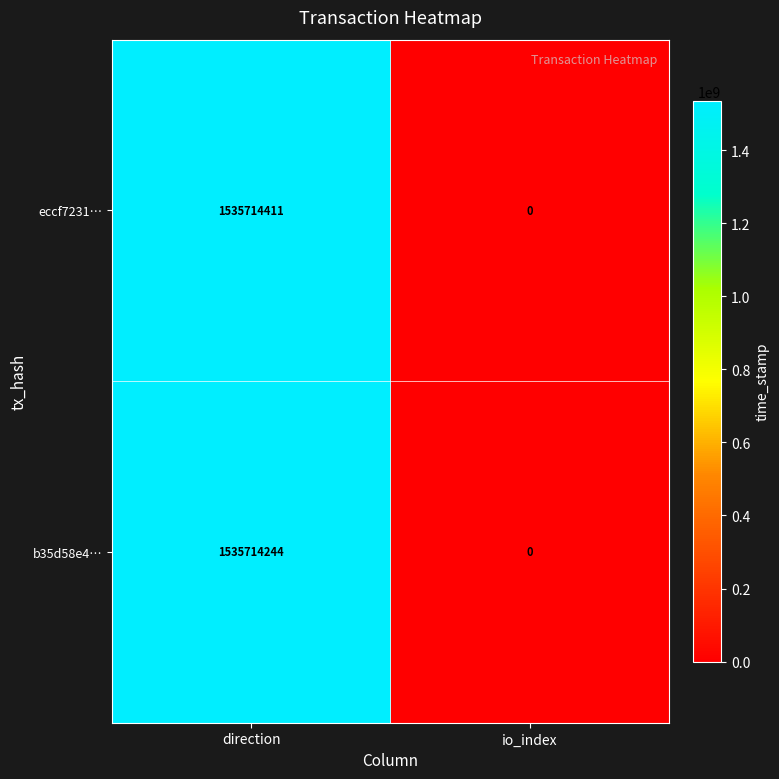

Reading left to right, transcribe all the data shown in this chart.

eccf7231…: direction=1535714411	io_index=0
b35d58e4…: direction=1535714244	io_index=0